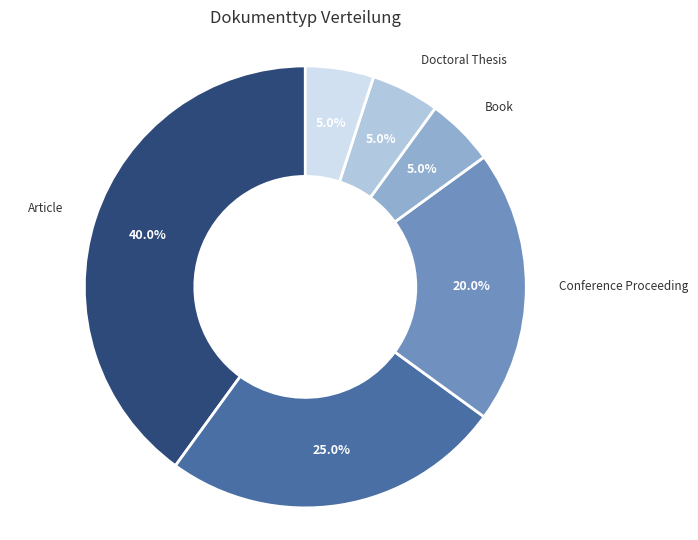

Does any single category account for the majority?

No